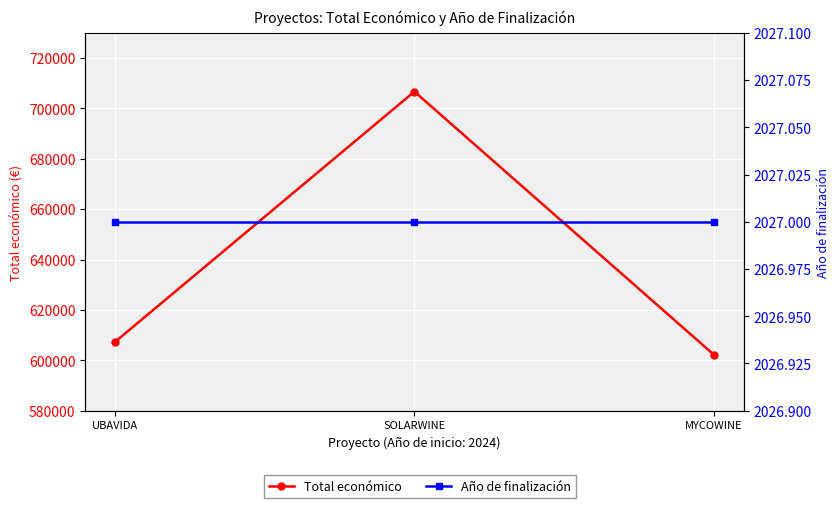

Which series has the widest spread of values?

Total económico